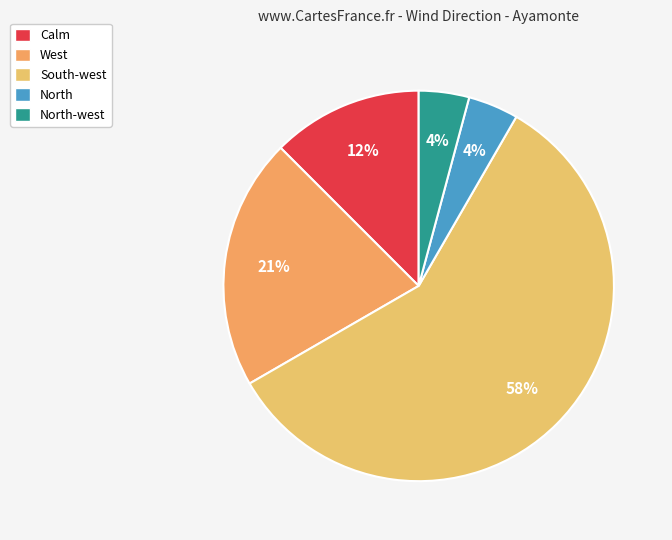

To the nearest percent, what is the difference between the largest and smallest slice percentages?

54%